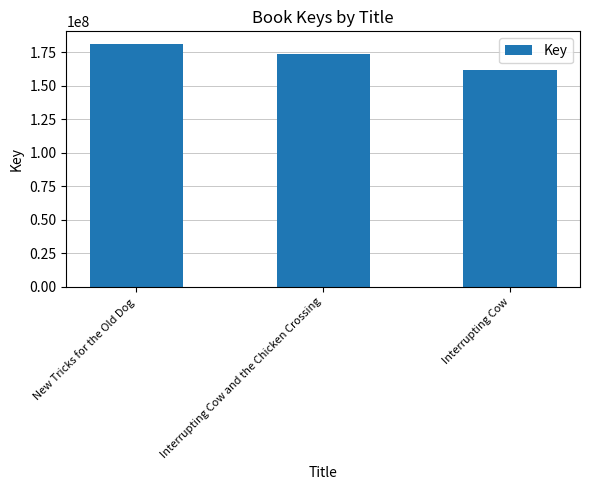

What is the difference between the maximum and minimum values?

19802622